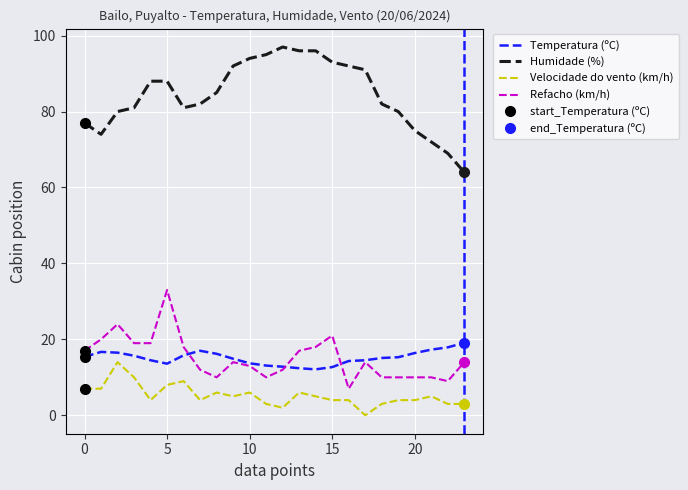

Reading left to right, list all the values displayed in this chart.

Temperatura (ºC): 15.4	16.7	16.5	15.7	14.5	13.6	15.8	17.0	16.2	14.9	13.7	13.1	12.8	12.4	12.1	12.7	14.3	14.5	15.1	15.3	16.4	17.3	17.9	19.1
Humidade (%): 77.0	74.0	80.0	81.0	88.0	88.0	81.0	82.0	85.0	92.0	94.0	95.0	97.0	96.0	96.0	93.0	92.0	91.0	82.0	80.0	75.0	72.0	69.0	64.0
Velocidade do vento (km/h): 7.0	7.0	14.0	10.0	4.0	8.0	9.0	4.0	6.0	5.0	6.0	3.0	2.0	6.0	5.0	4.0	4.0	0.0	3.0	4.0	4.0	5.0	3.0	3.0
Refacho (km/h): 17.0	20.0	24.0	19.0	19.0	33.0	18.0	12.0	10.0	14.0	13.0	10.0	12.0	17.0	18.0	21.0	7.0	14.0	10.0	10.0	10.0	10.0	9.0	14.0